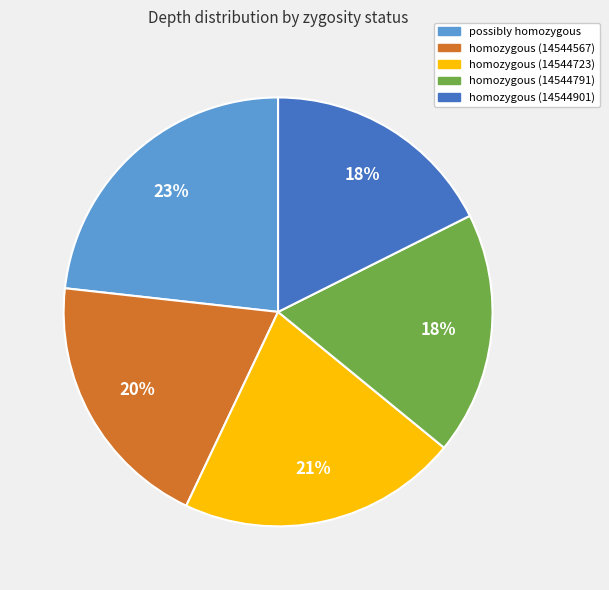

The homozygous (14544901) slice represents 4% of the pie. True or false?

False